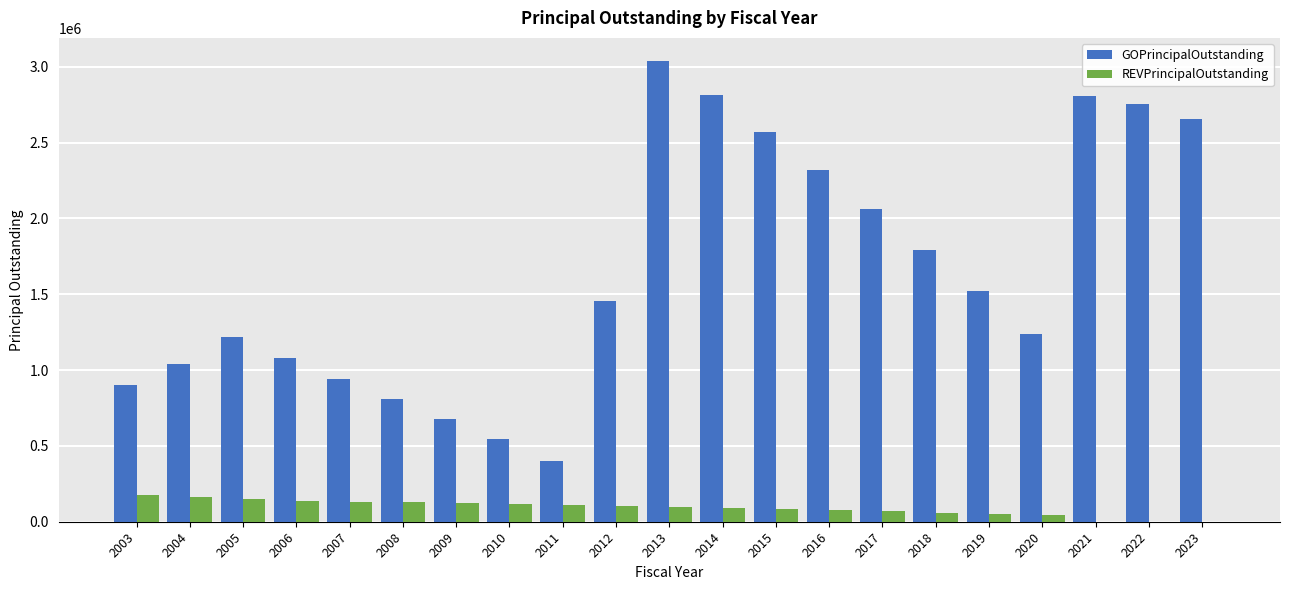

The value of GOPrincipalOutstanding at 2017 is 2062000.0. True or false?

True